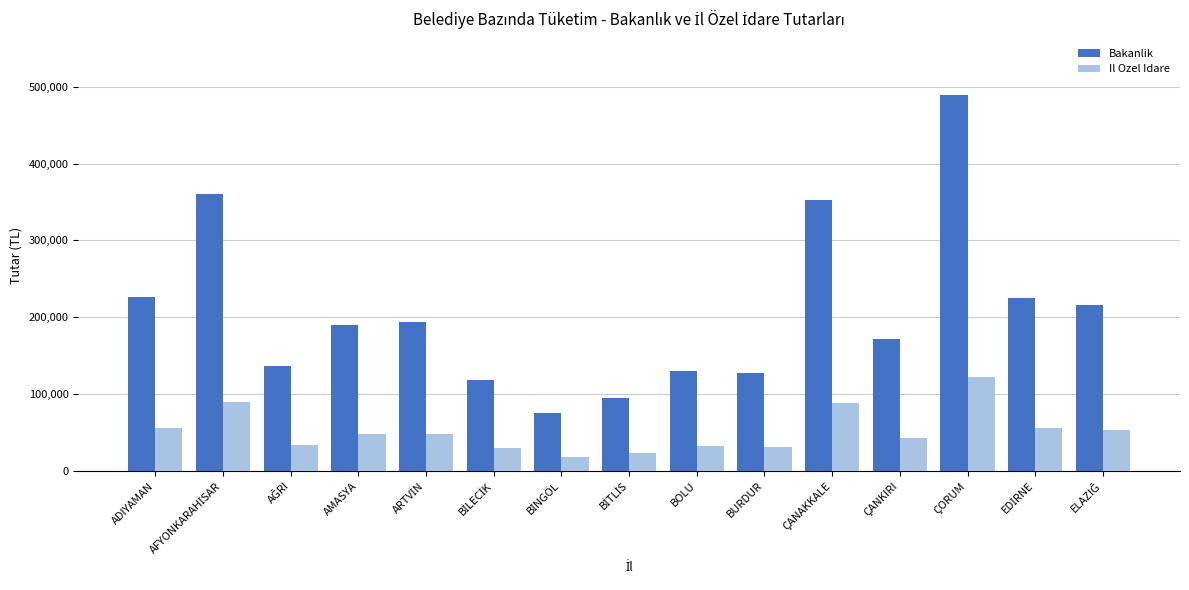

What is the total value across all series at BOLU?

162140.2